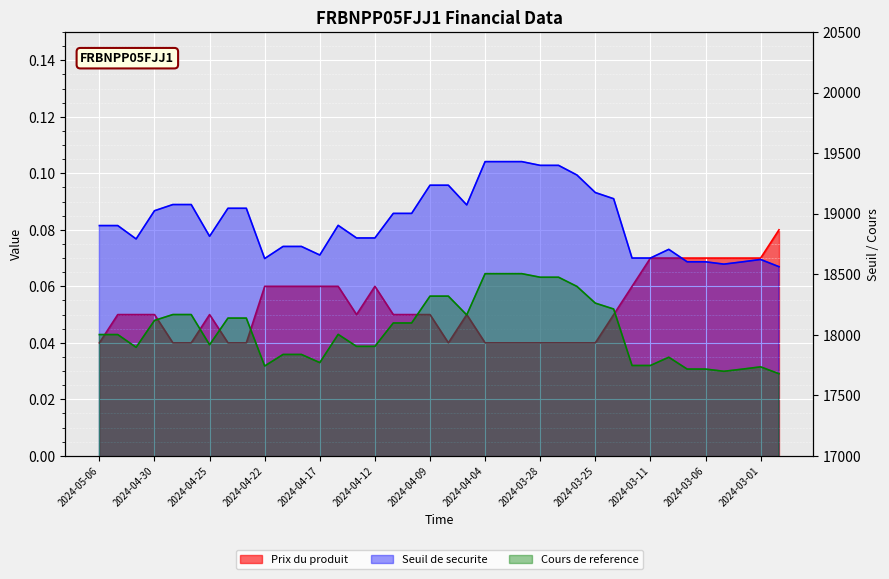

Reading left to right, what are all the values shown in this chart?

Seuil de securite: 2024-05-06=18901.7	2024-05-03=18901.7	2024-05-02=18791.3	2024-04-30=19024.2	2024-04-29=19075.3	2024-04-26=19075.3	2024-04-25=18813.1	2024-04-24=19044.5	2024-04-23=19044.5	2024-04-22=18629.5	2024-04-19=18729.3	2024-04-18=18729.3	2024-04-17=18658.5	2024-04-16=18903.4	2024-04-15=18799.4	2024-04-12=18799.4	2024-04-11=19002.2	2024-04-10=19002.2	2024-04-09=19234.9	2024-04-08=19234.9	2024-04-05=19072.1	2024-04-04=19429.7	2024-04-03=19429.7	2024-04-02=19429.7	2024-03-28=19398.8	2024-03-27=19398.8	2024-03-26=19319.2	2024-03-25=19174.4	2024-03-22=19123.3	2024-03-12=18633.6	2024-03-11=18633.6	2024-03-08=18705.2	2024-03-07=18602.5	2024-03-06=18602.5	2024-03-05=18583.3	2024-03-04=18602.0	2024-03-01=18621.8	2024-02-29=18562.1
Cours de reference: 2024-05-06=18001.6	2024-05-03=18001.6	2024-05-02=17896.5	2024-04-30=18118.3	2024-04-29=18166.9	2024-04-26=18166.9	2024-04-25=17917.3	2024-04-24=18137.7	2024-04-23=18137.7	2024-04-22=17742.4	2024-04-19=17837.4	2024-04-18=17837.4	2024-04-17=17770.0	2024-04-16=18003.2	2024-04-15=17904.2	2024-04-12=17904.2	2024-04-11=18097.3	2024-04-10=18097.3	2024-04-09=18319.0	2024-04-08=18319.0	2024-04-05=18163.9	2024-04-04=18504.5	2024-04-03=18504.5	2024-04-02=18504.5	2024-03-28=18475.1	2024-03-27=18475.1	2024-03-26=18399.2	2024-03-25=18261.3	2024-03-22=18212.6	2024-03-12=17746.3	2024-03-11=17746.3	2024-03-08=17814.5	2024-03-07=17716.7	2024-03-06=17716.7	2024-03-05=17698.4	2024-03-04=17716.2	2024-03-01=17735.1	2024-02-29=17678.2
Prix du produit: 2024-05-06=0.0	2024-05-03=0.1	2024-05-02=0.1	2024-04-30=0.1	2024-04-29=0.0	2024-04-26=0.0	2024-04-25=0.1	2024-04-24=0.0	2024-04-23=0.0	2024-04-22=0.1	2024-04-19=0.1	2024-04-18=0.1	2024-04-17=0.1	2024-04-16=0.1	2024-04-15=0.1	2024-04-12=0.1	2024-04-11=0.1	2024-04-10=0.1	2024-04-09=0.1	2024-04-08=0.0	2024-04-05=0.1	2024-04-04=0.0	2024-04-03=0.0	2024-04-02=0.0	2024-03-28=0.0	2024-03-27=0.0	2024-03-26=0.0	2024-03-25=0.0	2024-03-22=0.1	2024-03-12=0.1	2024-03-11=0.1	2024-03-08=0.1	2024-03-07=0.1	2024-03-06=0.1	2024-03-05=0.1	2024-03-04=0.1	2024-03-01=0.1	2024-02-29=0.1